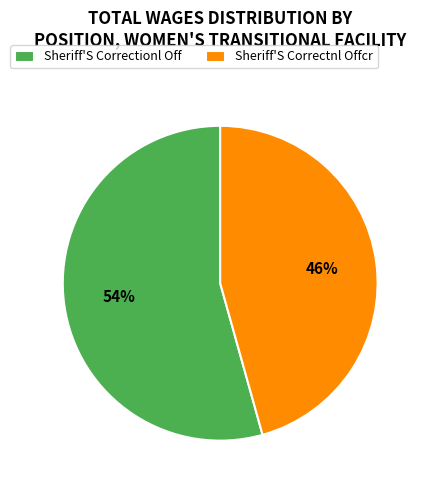

What is the largest slice in the pie chart?

Sheriff'S Correctionl Off